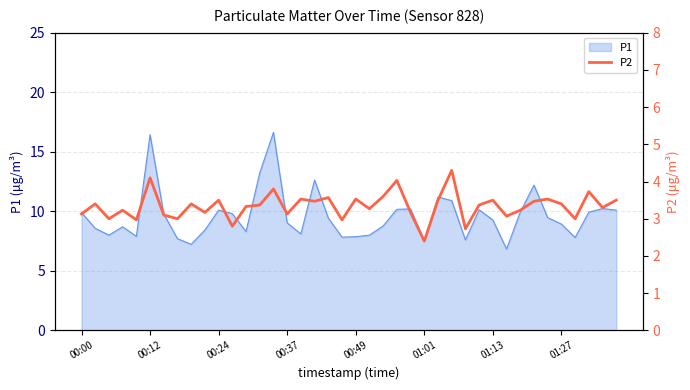

Where does the data first go above 3?

00:00